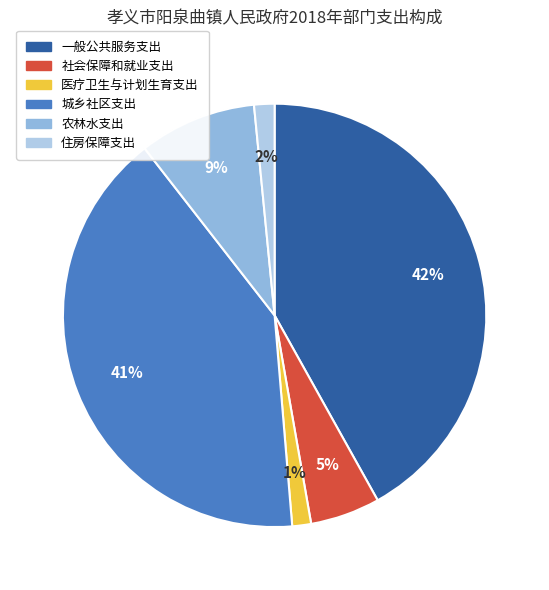

To the nearest percent, what is the average slice percentage?

17%